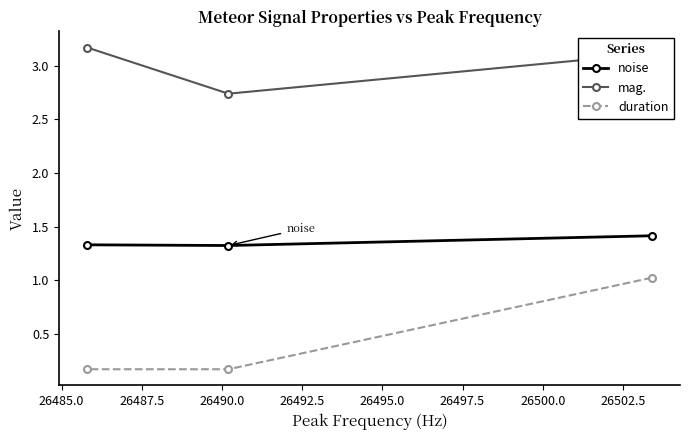

What is the sum of all duration values?

1.4